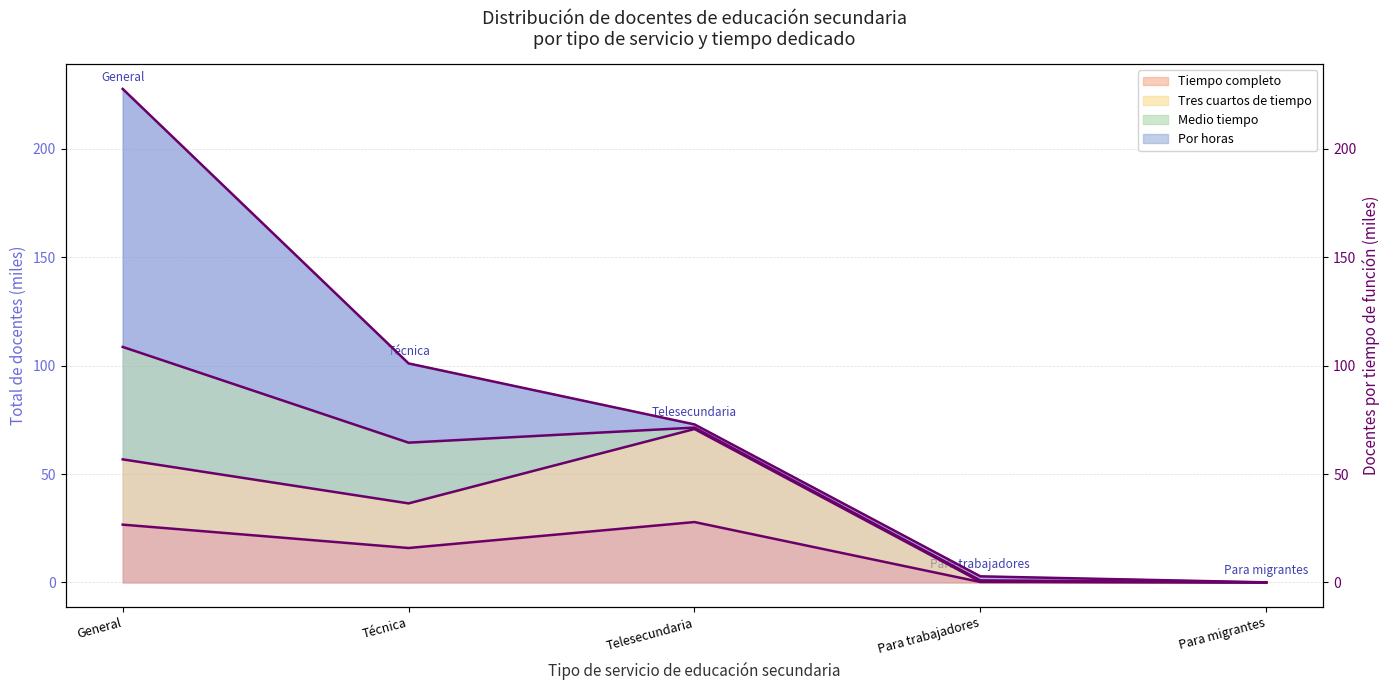

What is the difference between the maximum and minimum values in the Tiempo completo series?

27.8